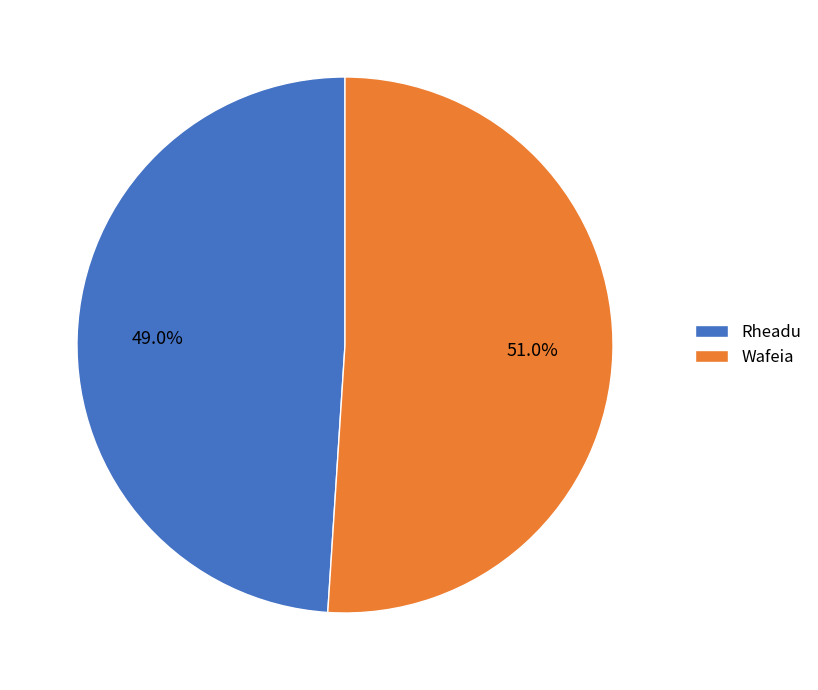

Which category has the smallest portion of the pie?

Rheadu